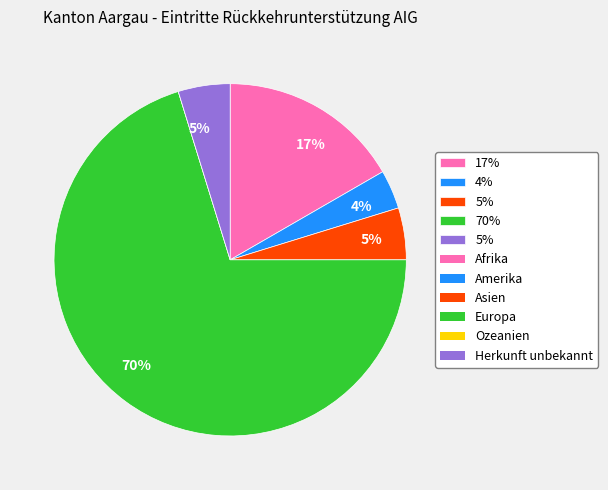

To the nearest percent, what is the average slice percentage?

17%